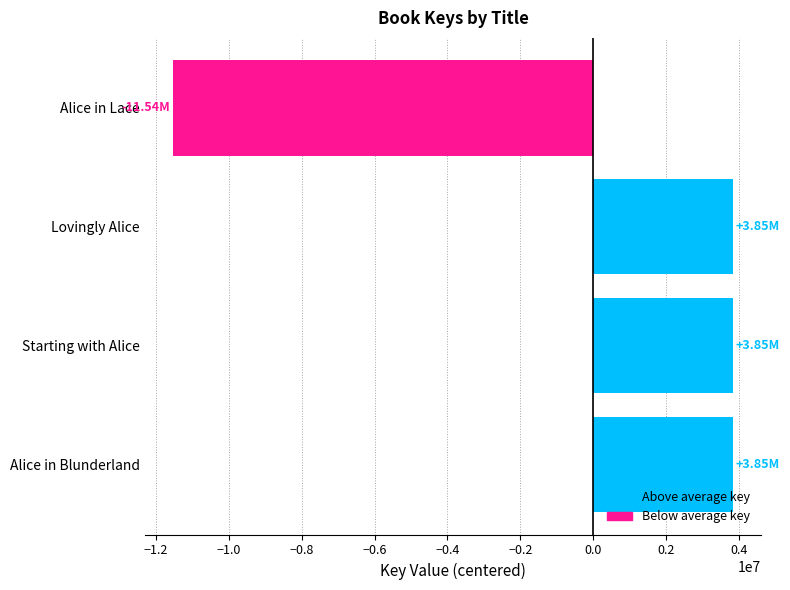

What is the difference between the second highest and minimum values?

15382292.0